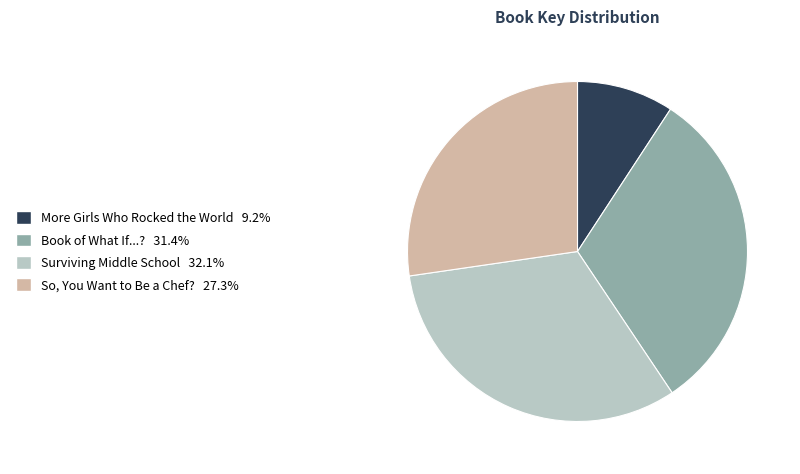

Is there any slice that represents more than half of the pie?

No